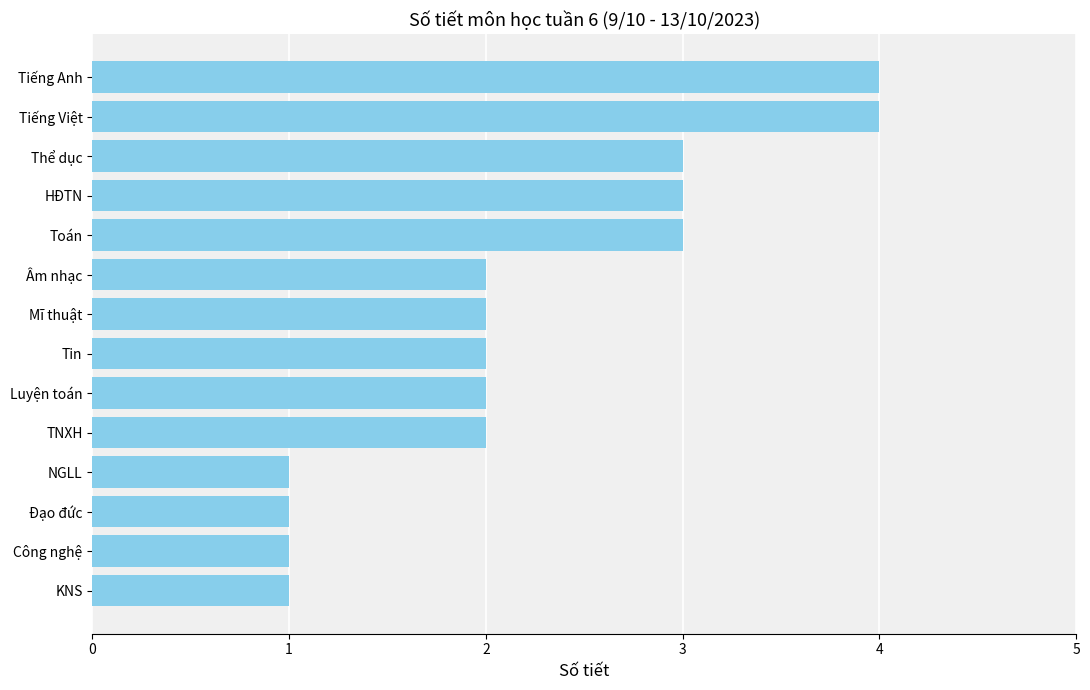

What is the maximum value shown in the chart?

4